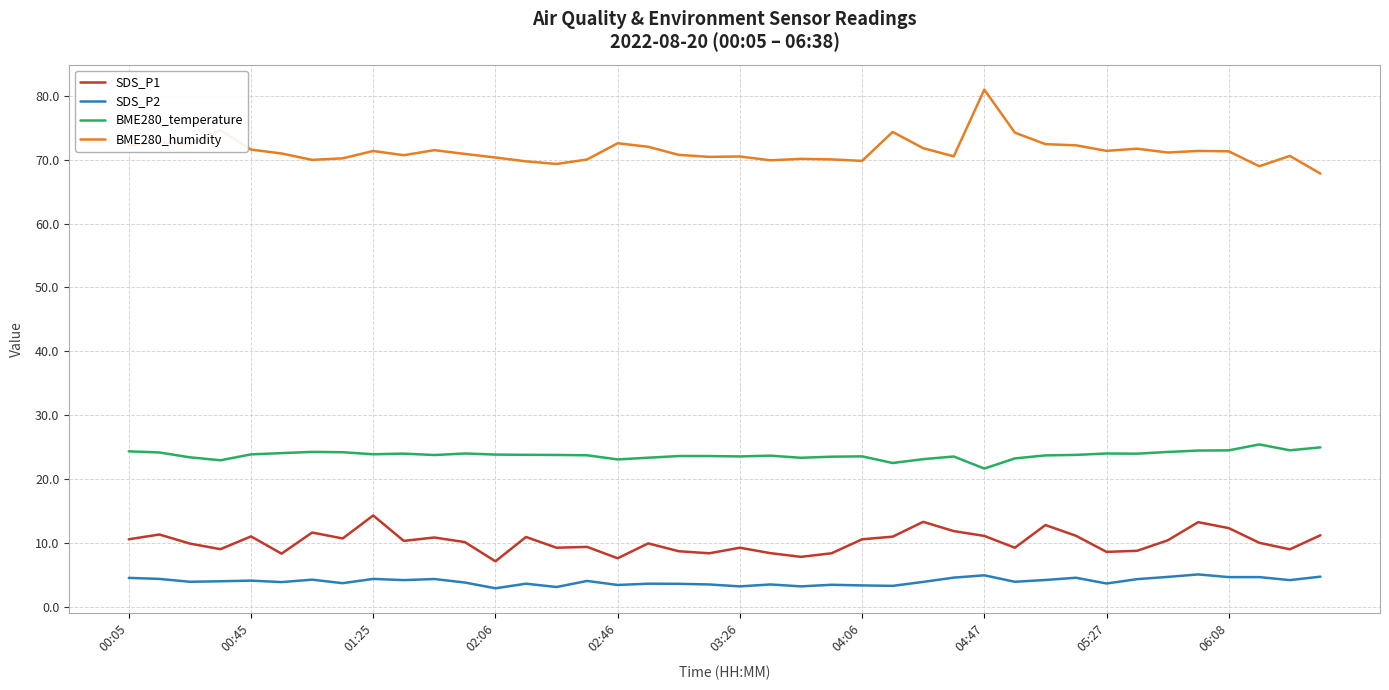

Rank the series by their maximum value, from lowest to highest.

SDS_P2, SDS_P1, BME280_temperature, BME280_humidity